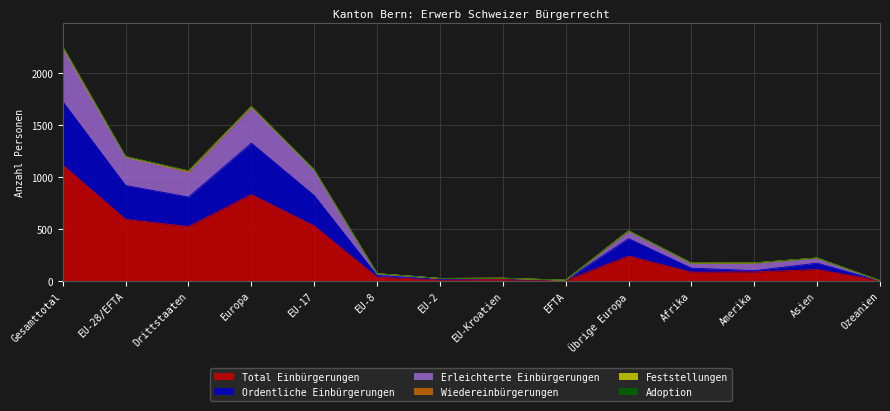

Is the value of Erleichterte Einbürgerungen at Gesamttotal greater than the value of Total Einbürgerungen at Afrika?

Yes